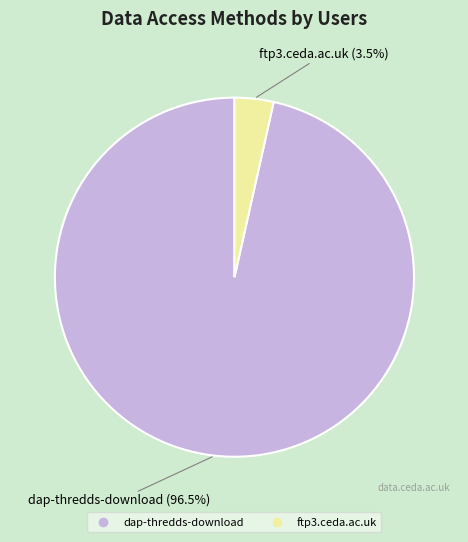

Which category has the biggest portion of the pie?

dap-thredds-download